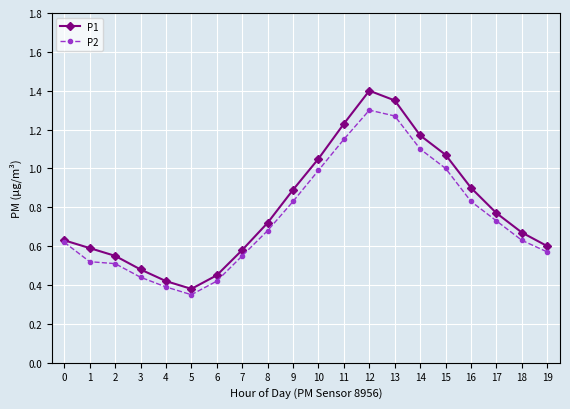

The P2 series shows 0.7 at 12. True or false?

False